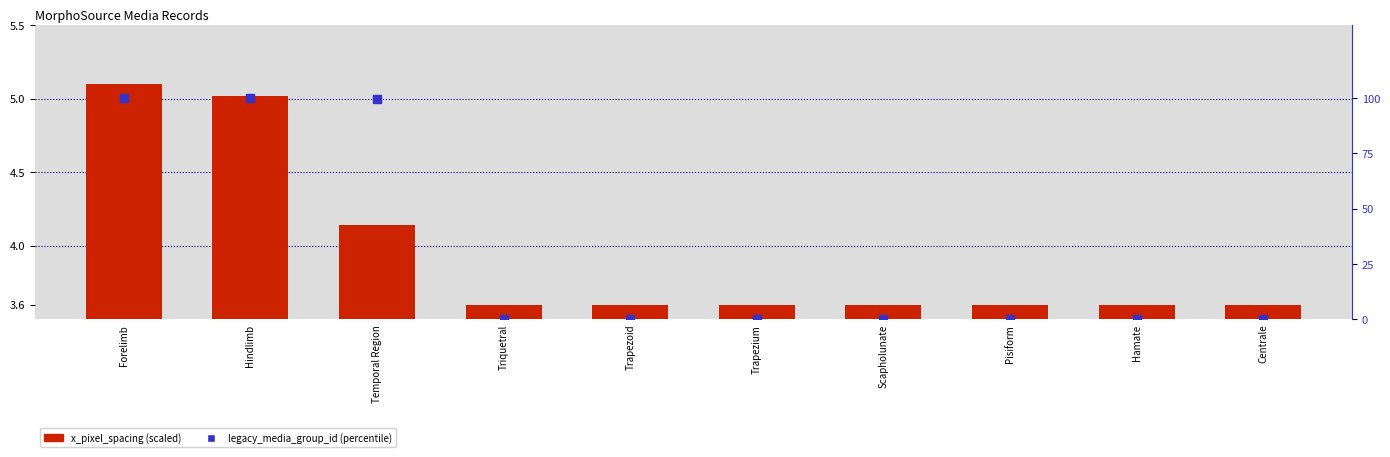

Which series has the widest spread of Y values?

legacy_media_group_id (percentile)